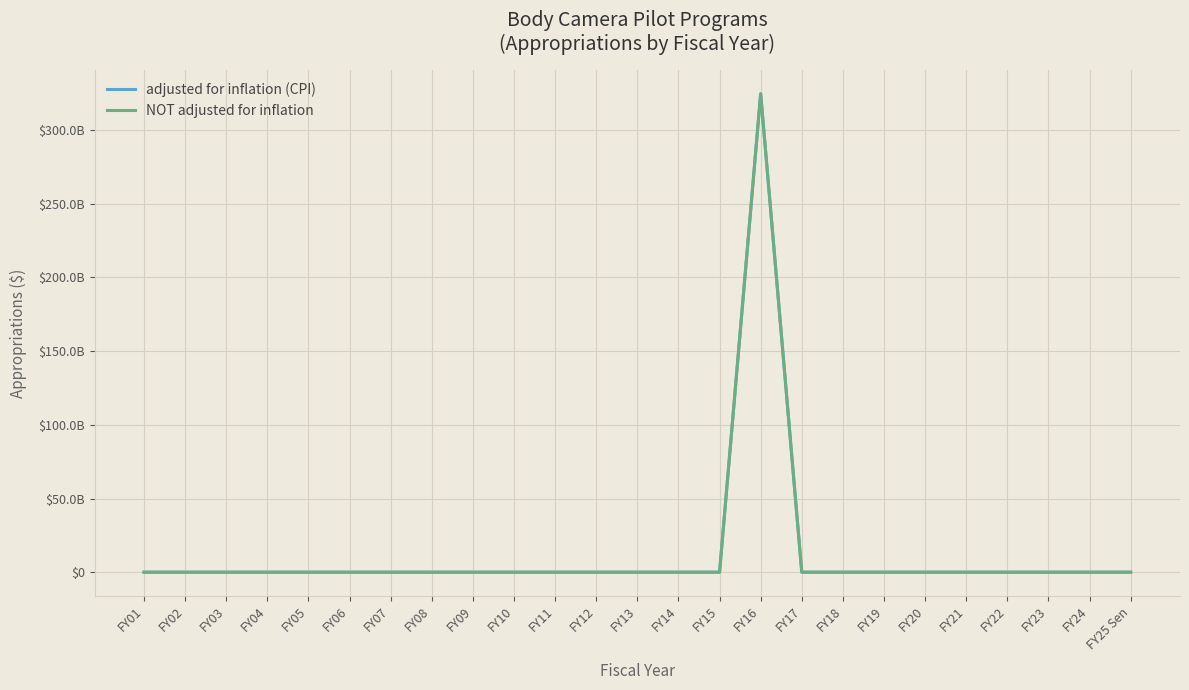

What is the label of the 3rd point from the left?

FY03